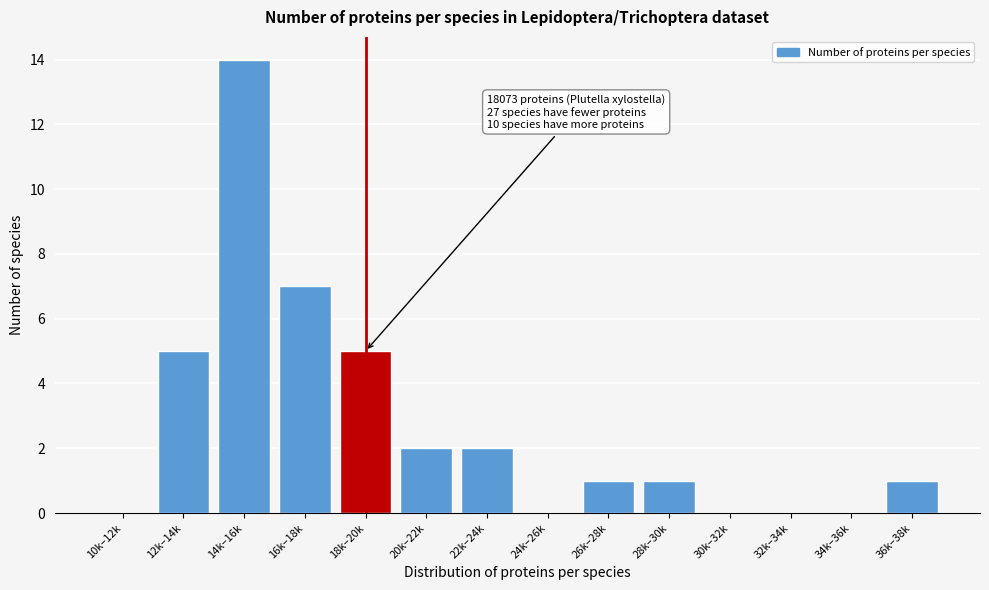

Reading left to right, list all the values displayed in this chart.

10k–12k=0	12k–14k=5	14k–16k=14	16k–18k=7	18k–20k=5	20k–22k=2	22k–24k=2	24k–26k=0	26k–28k=1	28k–30k=1	30k–32k=0	32k–34k=0	34k–36k=0	36k–38k=1